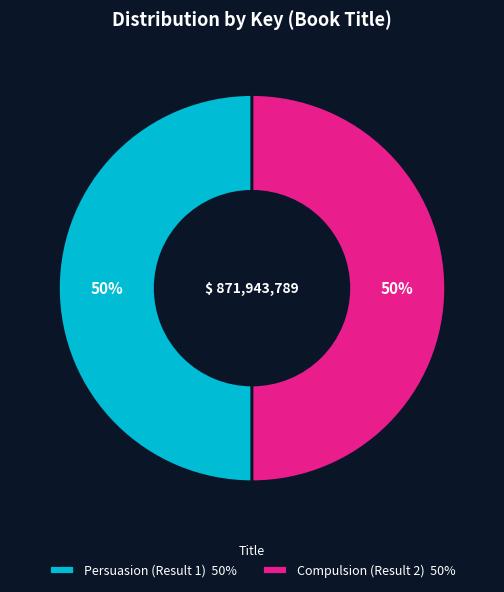

Combined, do Persuasion (Result 1) 50% and Compulsion (Result 2) 50% account for over 50%?

Yes